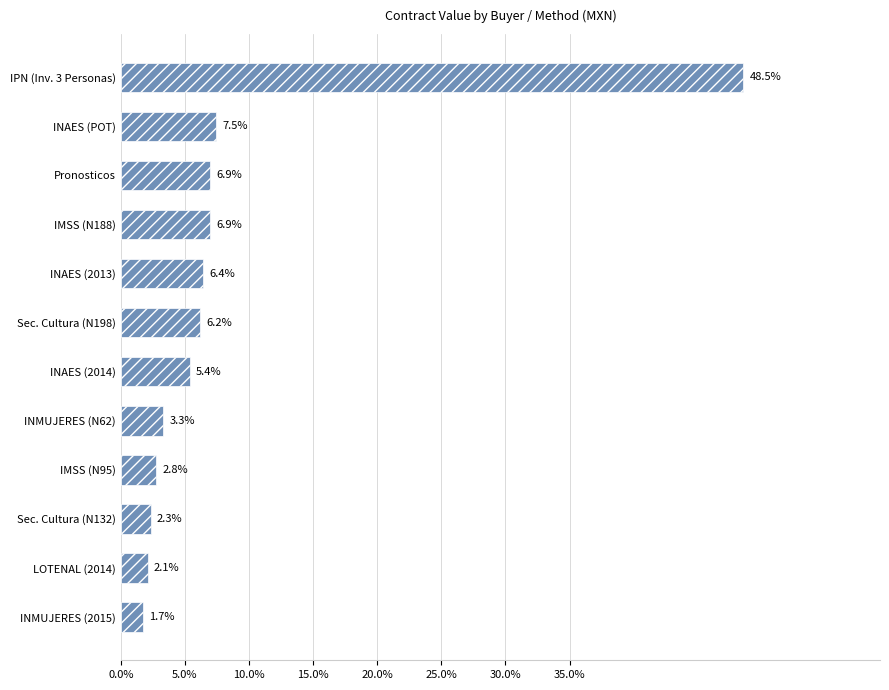

Does the chart contain any negative values?

No